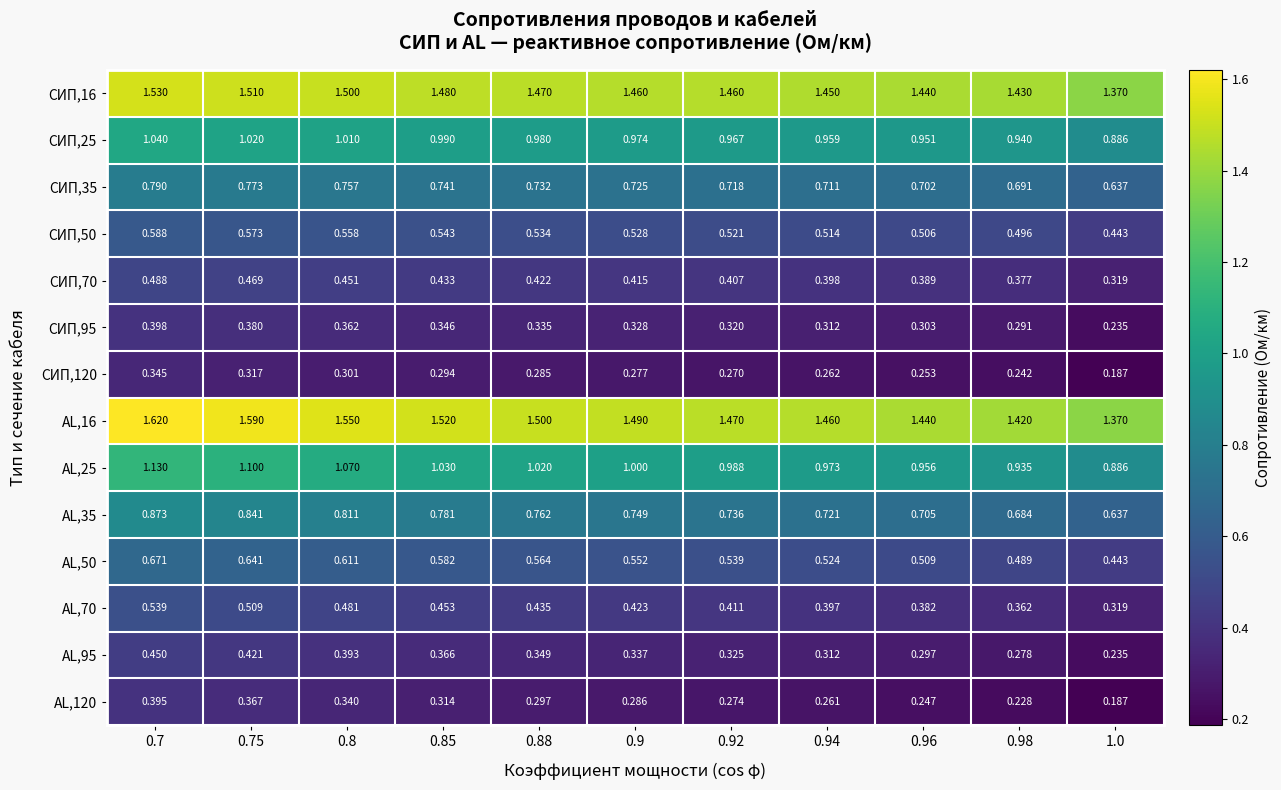

At how many categories does at least one series exceed 0?

11